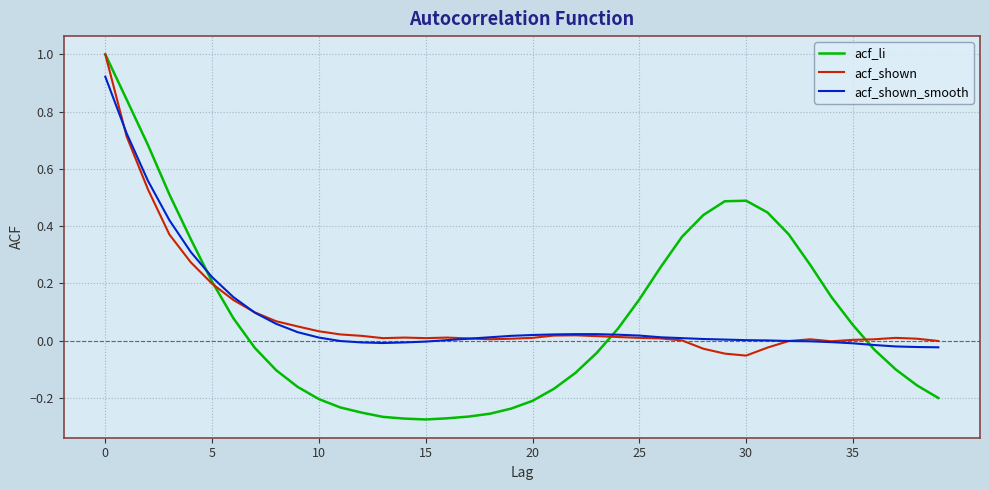

What is the highest value of the acf_li series?

1.0